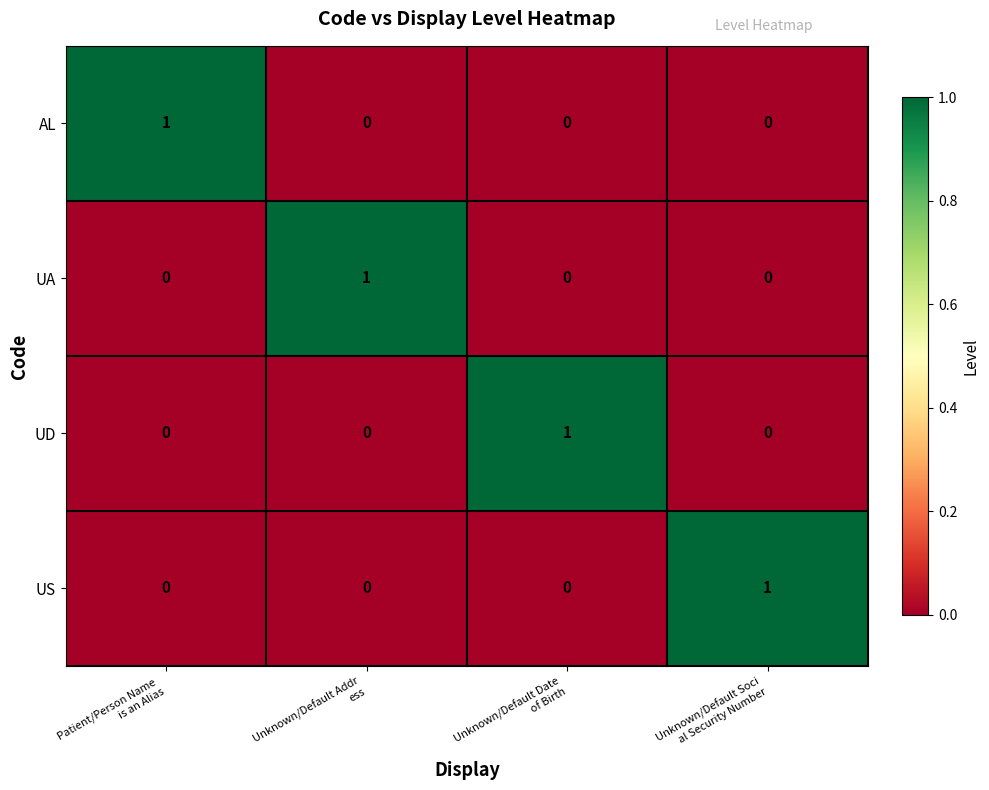

At how many categories does at least one series exceed 0?

4